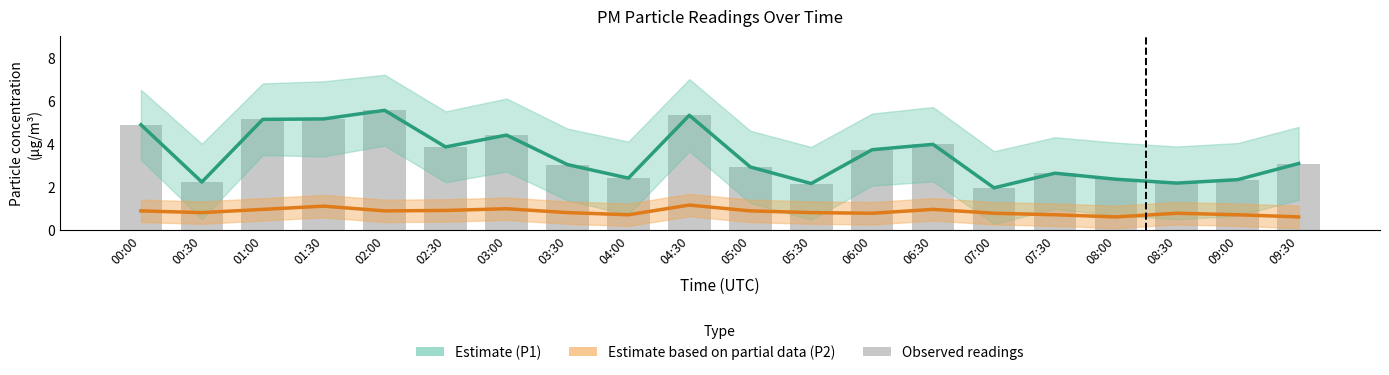

How many values in the Raw P1 readings series are below 3?

9